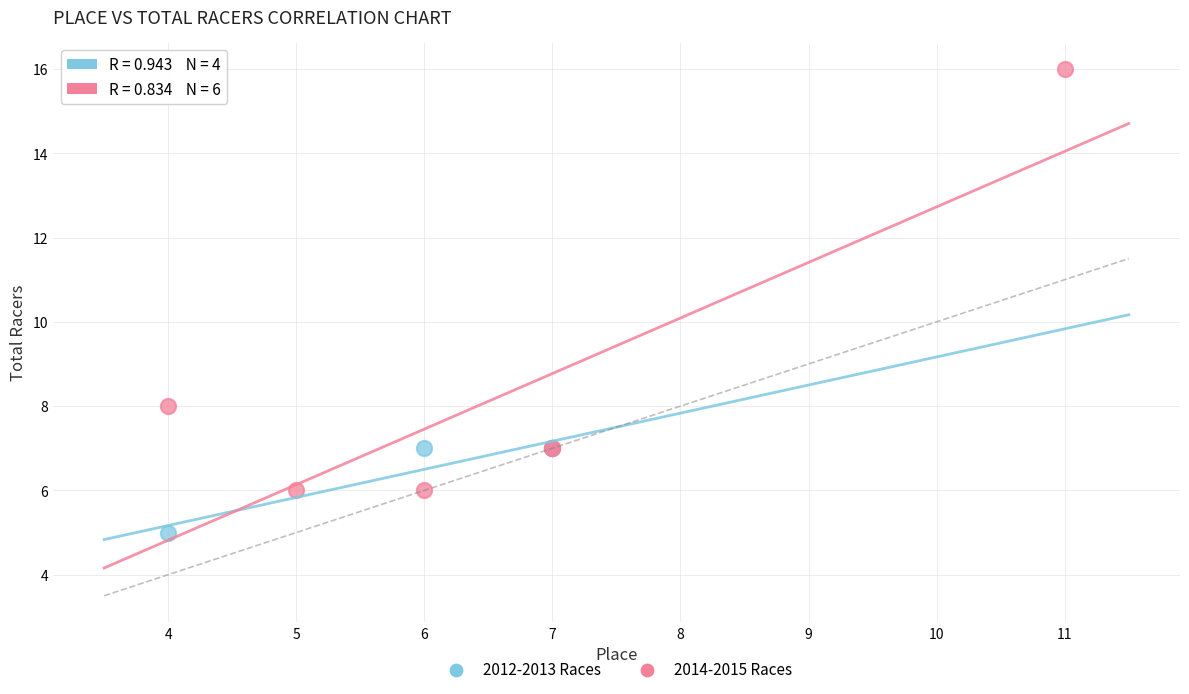

Which series has the largest Y range (max minus min)?

2014-2015 Races